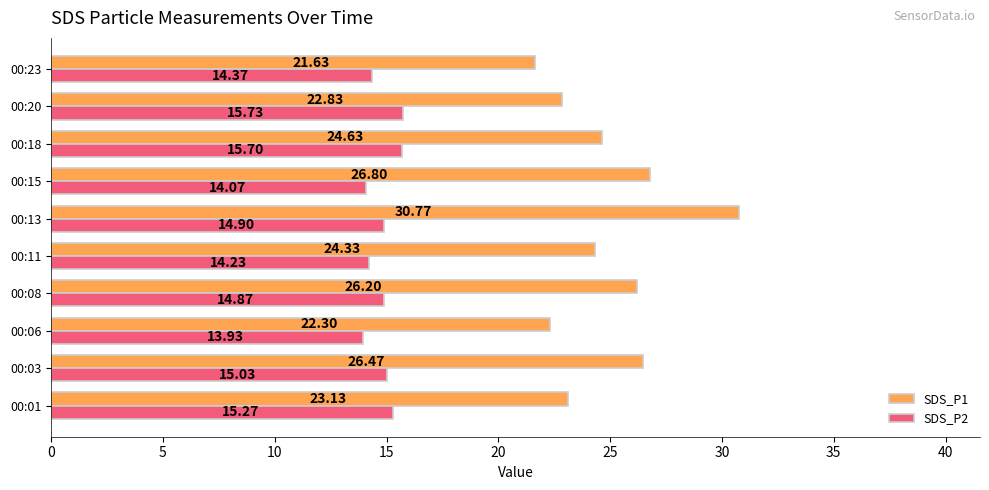

What is the spread (max minus min) of values at 00:01?

7.9